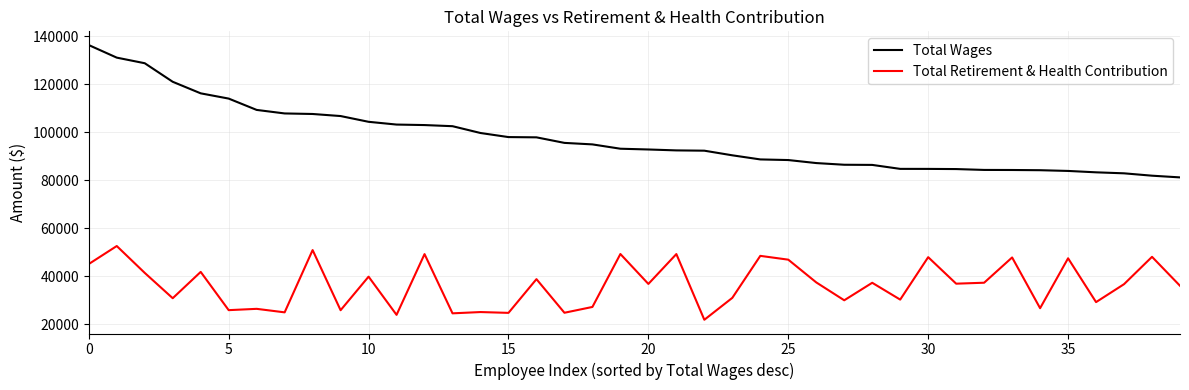

Which series has the largest total across all categories?

Total Wages